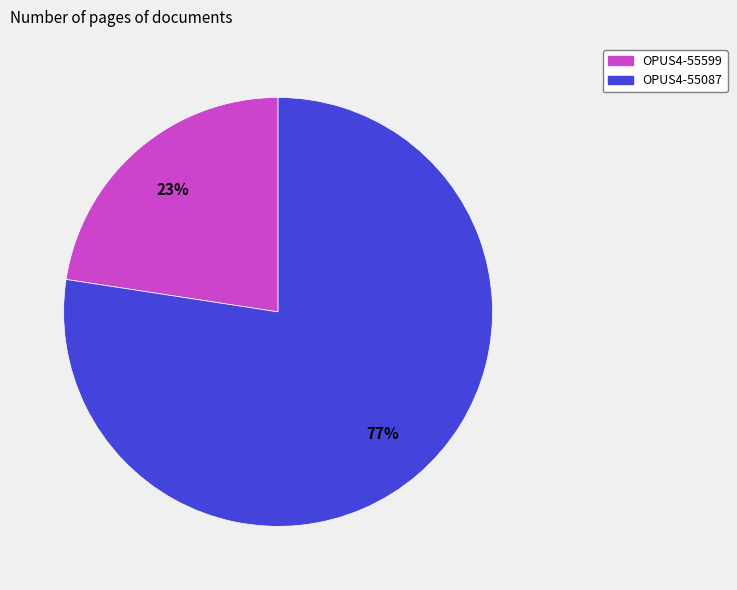

To the nearest percent, what is the combined percentage of OPUS4-55087 and OPUS4-55599?

100%